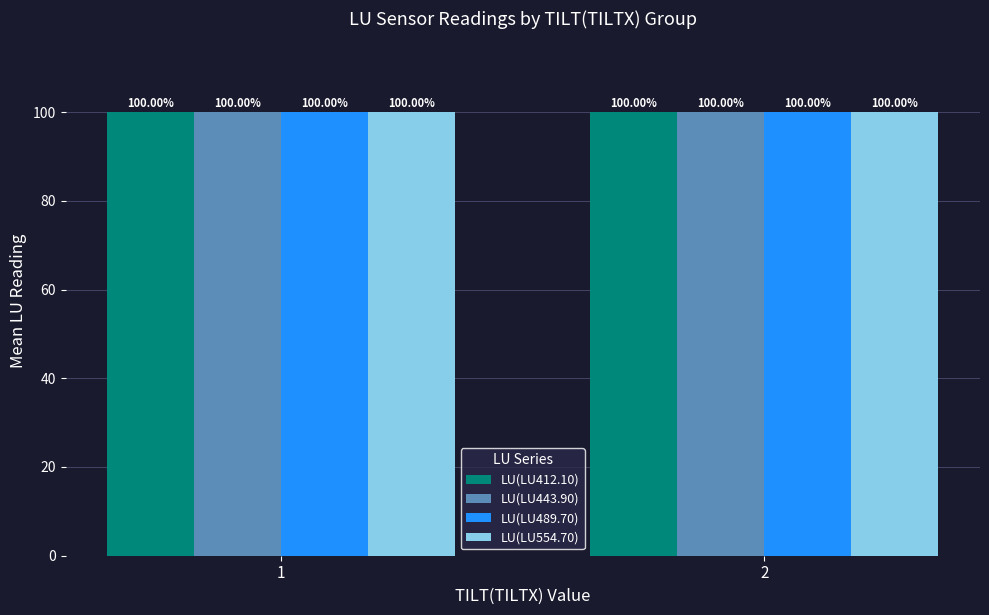

Count the number of data series in this chart.

4